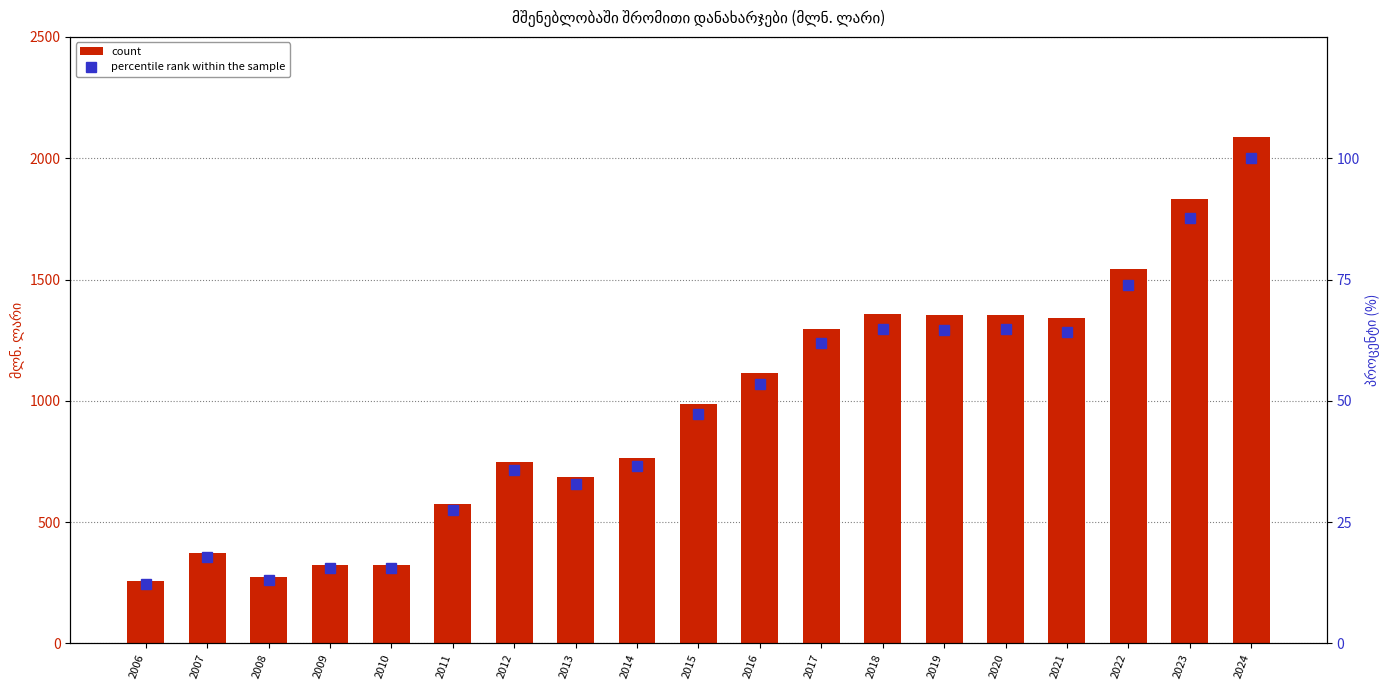

Between 2008 and 2023, which series saw the biggest shift?

count